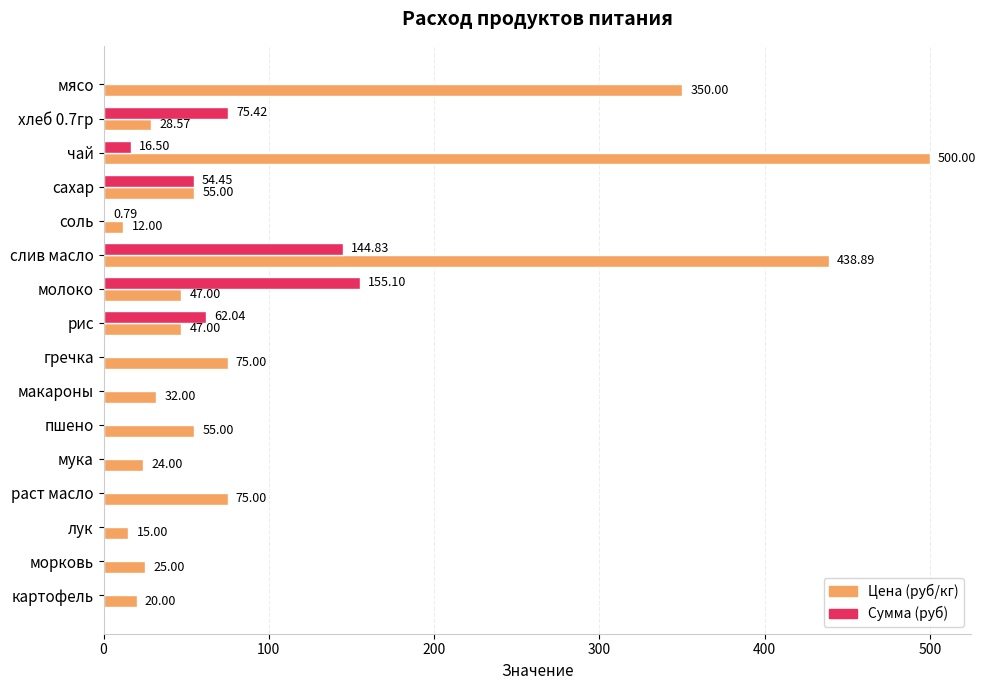

What is the greatest value displayed?

500.0